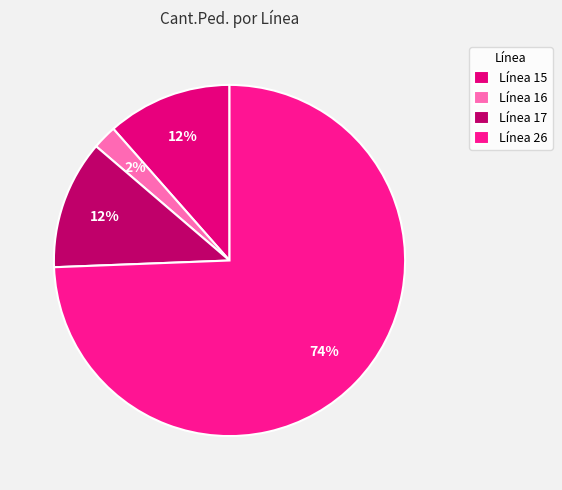

What is the ratio of the value at Línea 26 to the value at Línea 15?

6.5